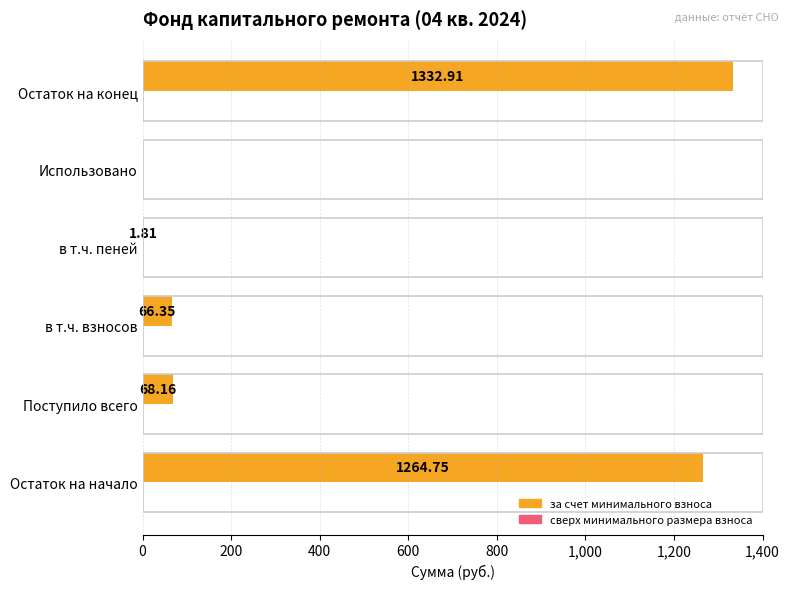

What is the sum of the values at Остаток на конец and Использовано?

1332.9